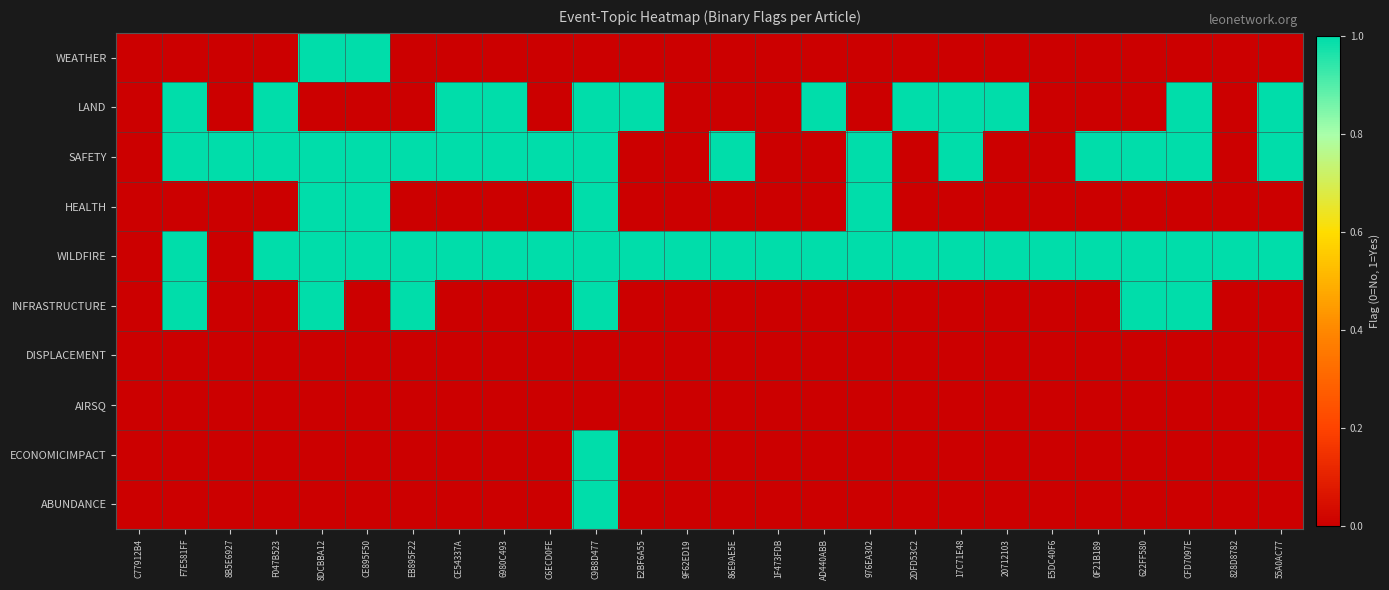

Between 55A0AC77 and E2BF6A55, which is larger?

55A0AC77